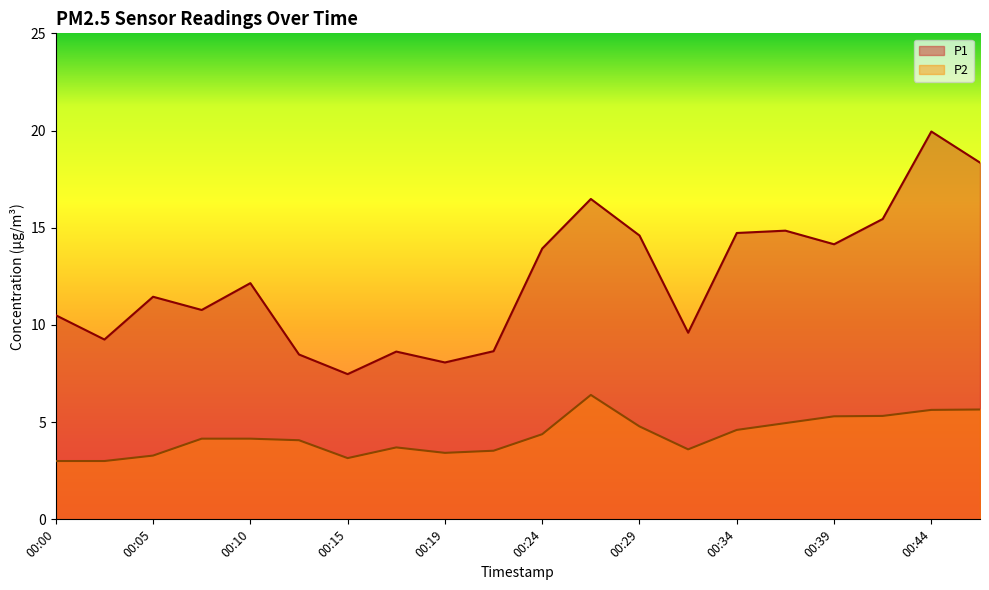

What is the minimum value for P1?

7.5